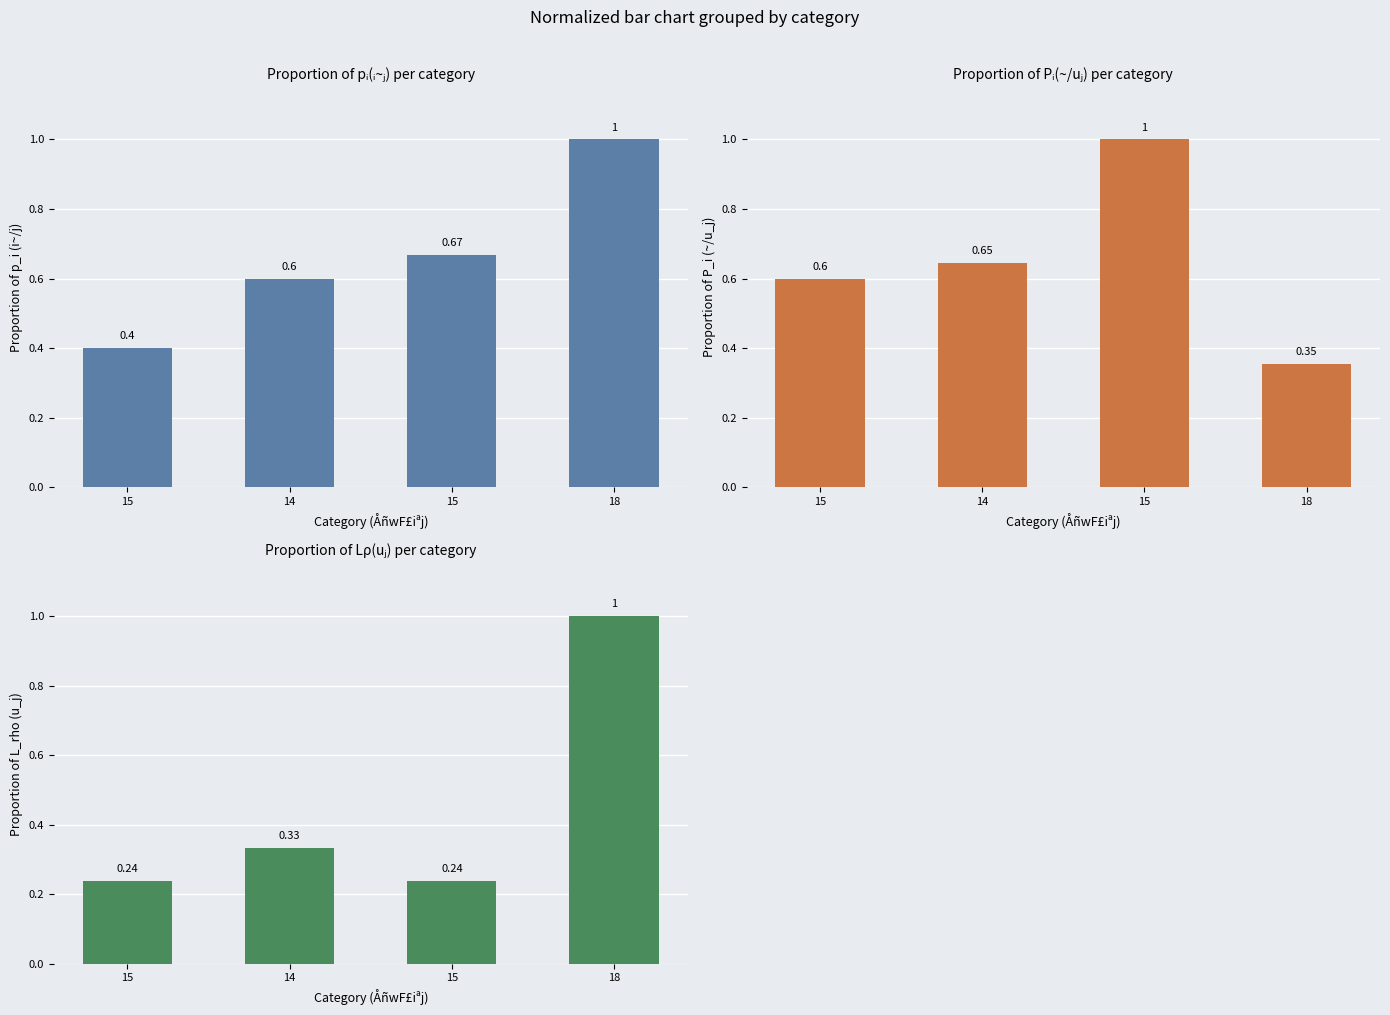

The p_i (i~/j) series shows 0.7 at 15. True or false?

False